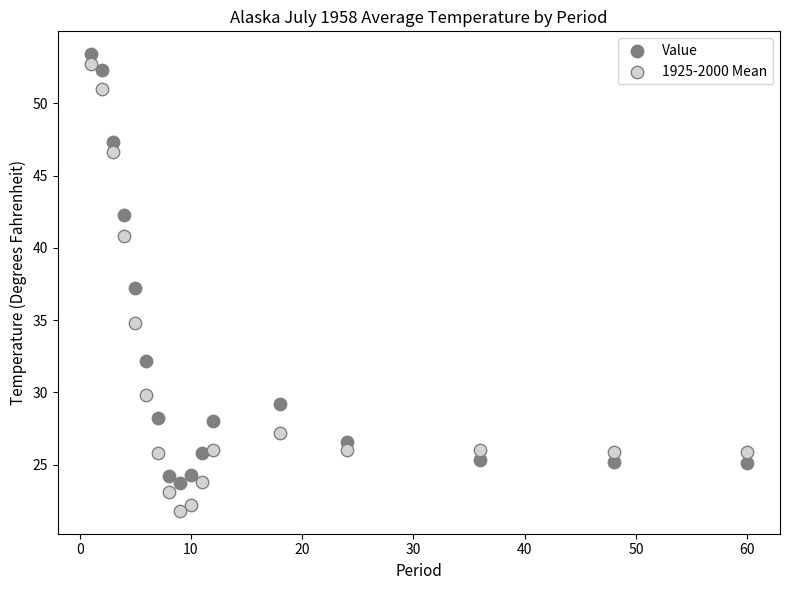

In the Value series, what Y value is closest to 38?

37.2